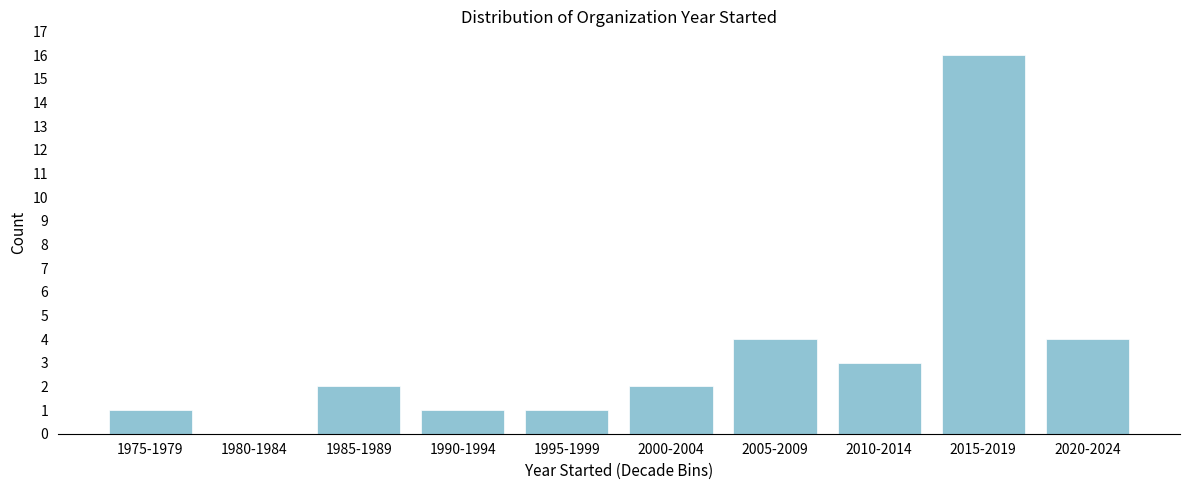

Reading left to right, transcribe all the data shown in this chart.

1975-1979=1	1980-1984=0	1985-1989=2	1990-1994=1	1995-1999=1	2000-2004=2	2005-2009=4	2010-2014=3	2015-2019=16	2020-2024=4